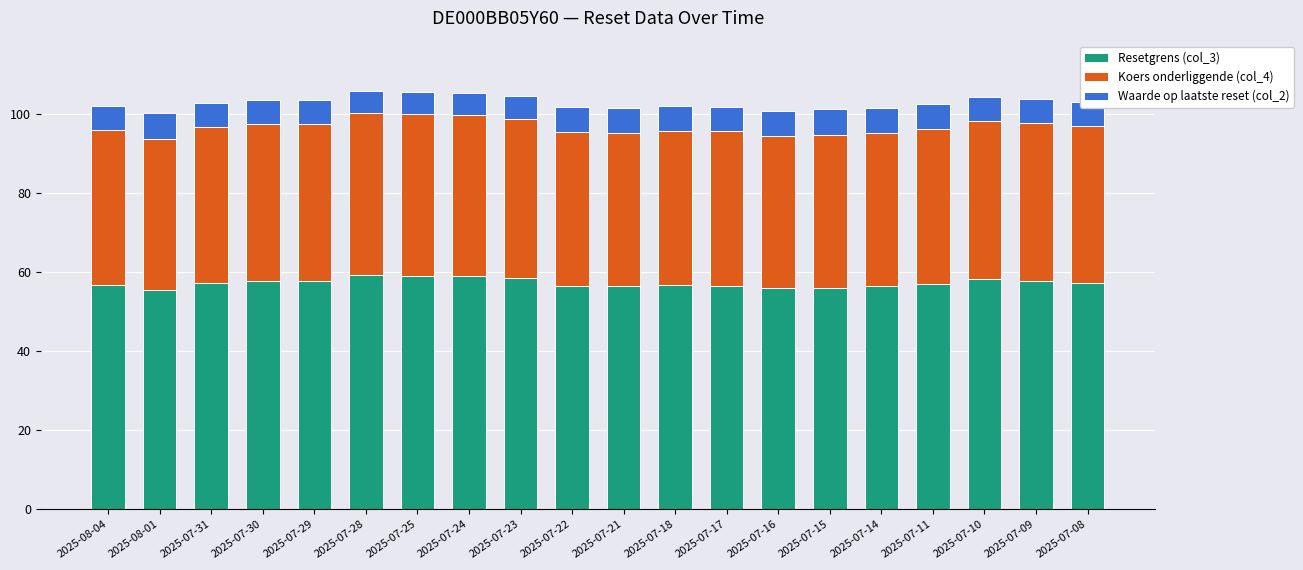

What is the total value across all series at 2025-07-25?

105.6